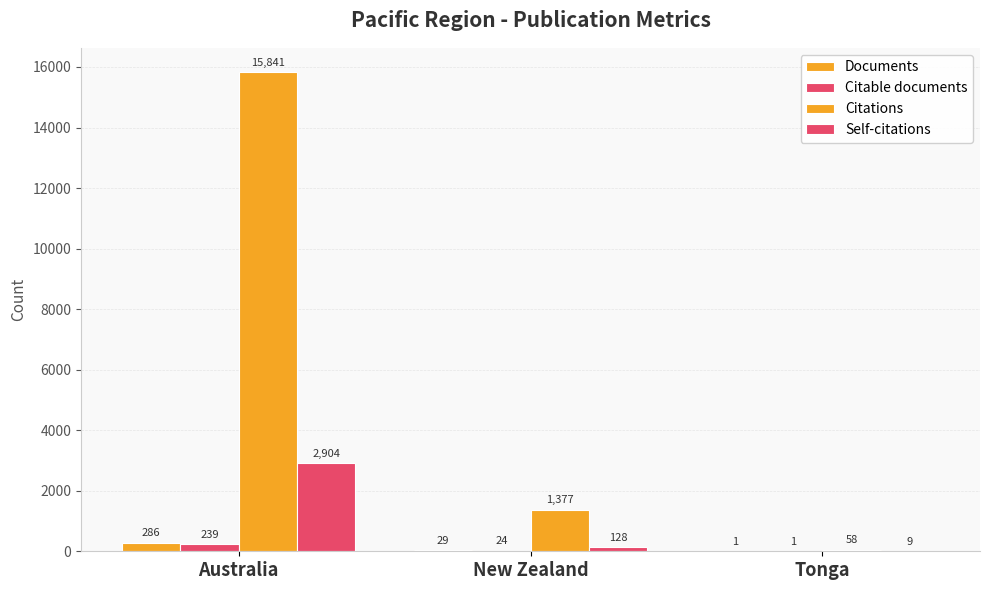

Count the number of data series in this chart.

4